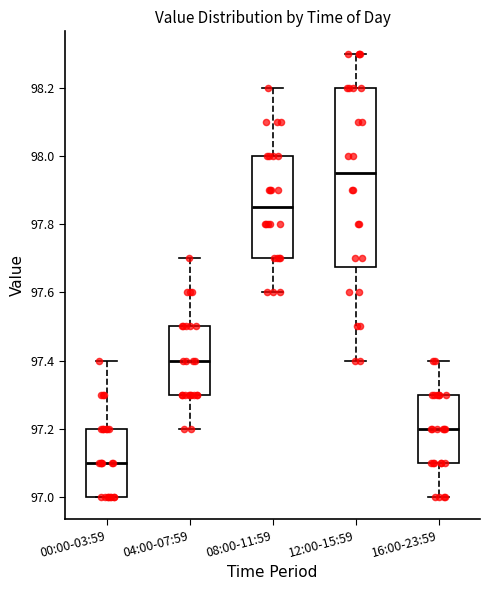

Where does the lower whisker of the box for 08:00-11:59 end on the y-axis? The values are not printed on the chart, so give them approximately, as read against the axis.

97.60